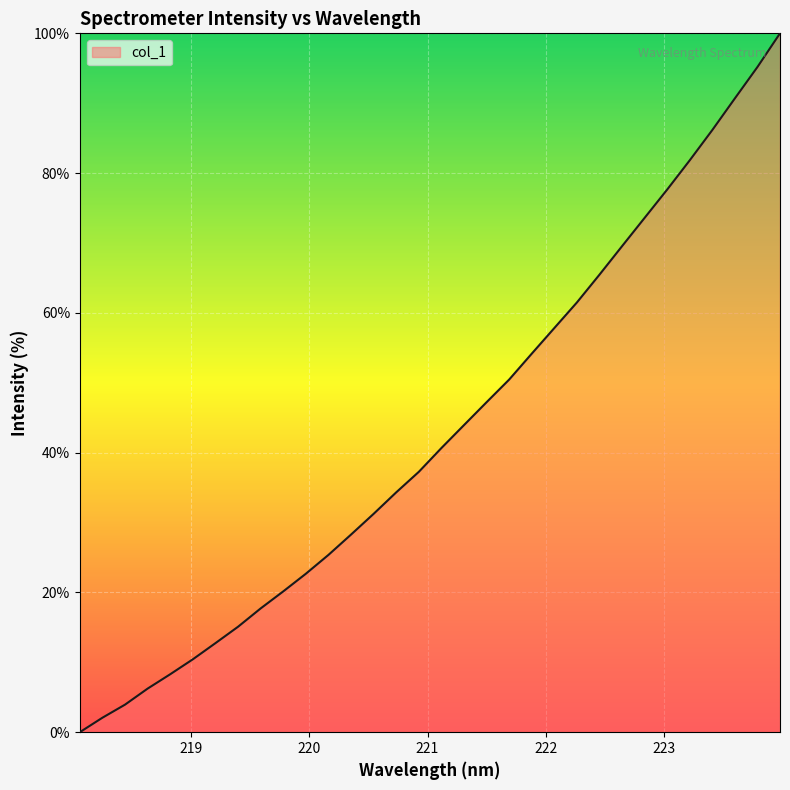

What is the greatest value displayed?

100.0